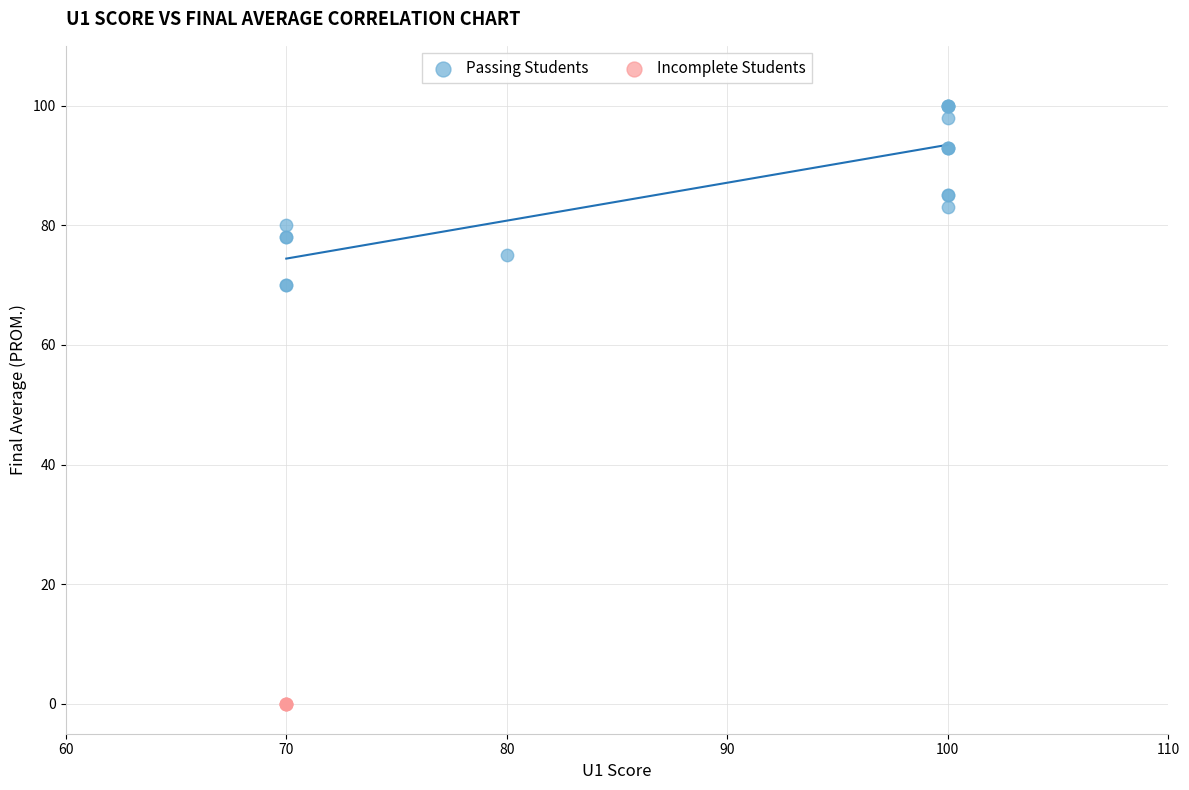

Which series contains the lowest Y value?

Incomplete Students